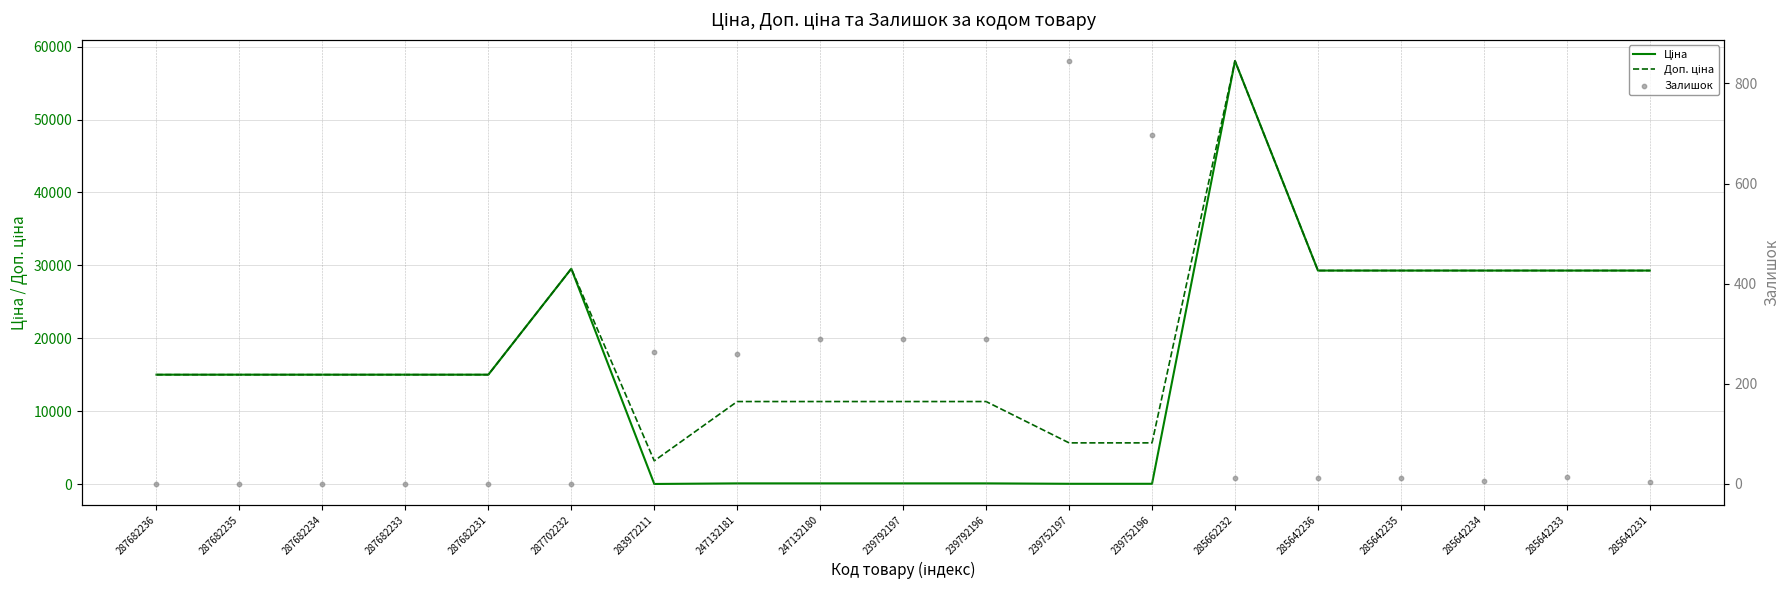

Is the value of Доп. ціна at 285642231 greater than the value of Ціна at 287682233?

Yes